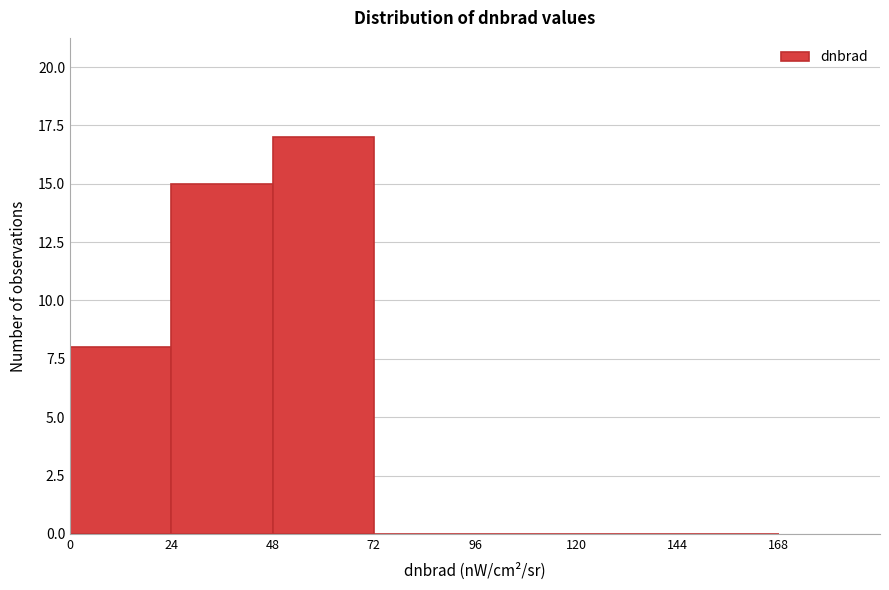

Reading left to right, transcribe this chart: for each bar, give the range it covers on the x-axis and its height. The values are not printed on the chart, so give them approximately, as read against the axis.

0 to 24: 8
24 to 48: 15
48 to 72: 17
72 to 96: 0
96 to 120: 0
120 to 144: 0
144 to 168: 0